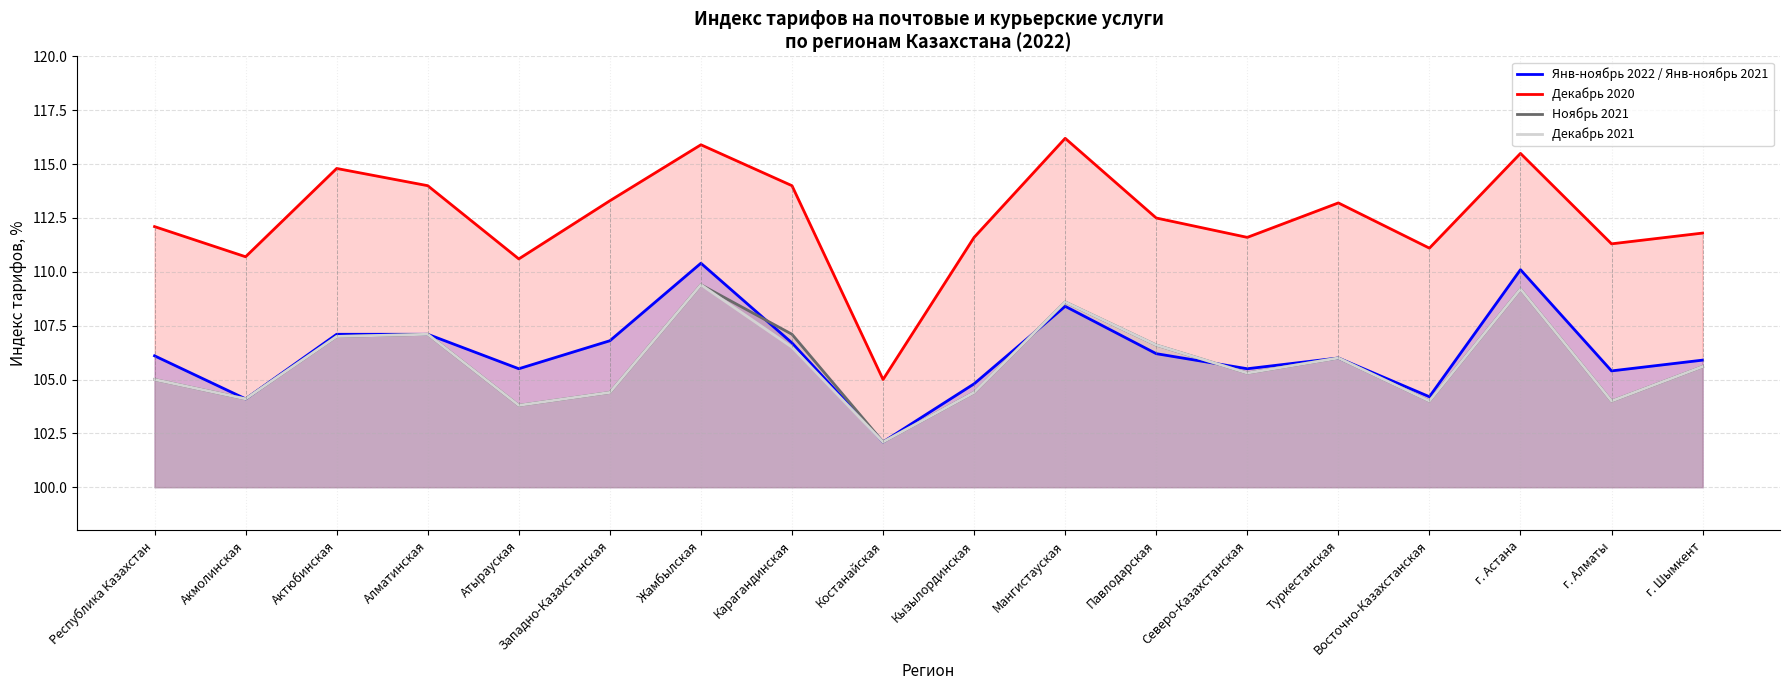

Which category has the highest value across all series?

Мангистауская